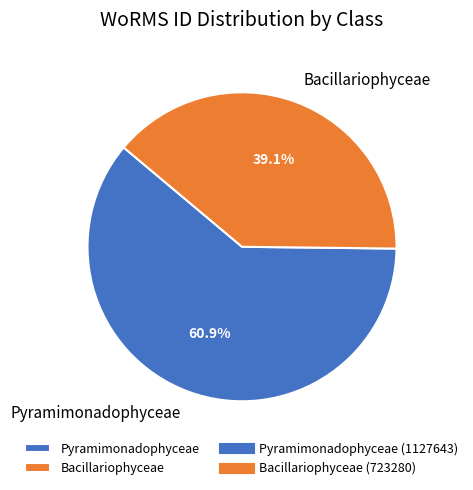

Rank the categories by value from lowest to highest.

Bacillariophyceae, Pyramimonadophyceae